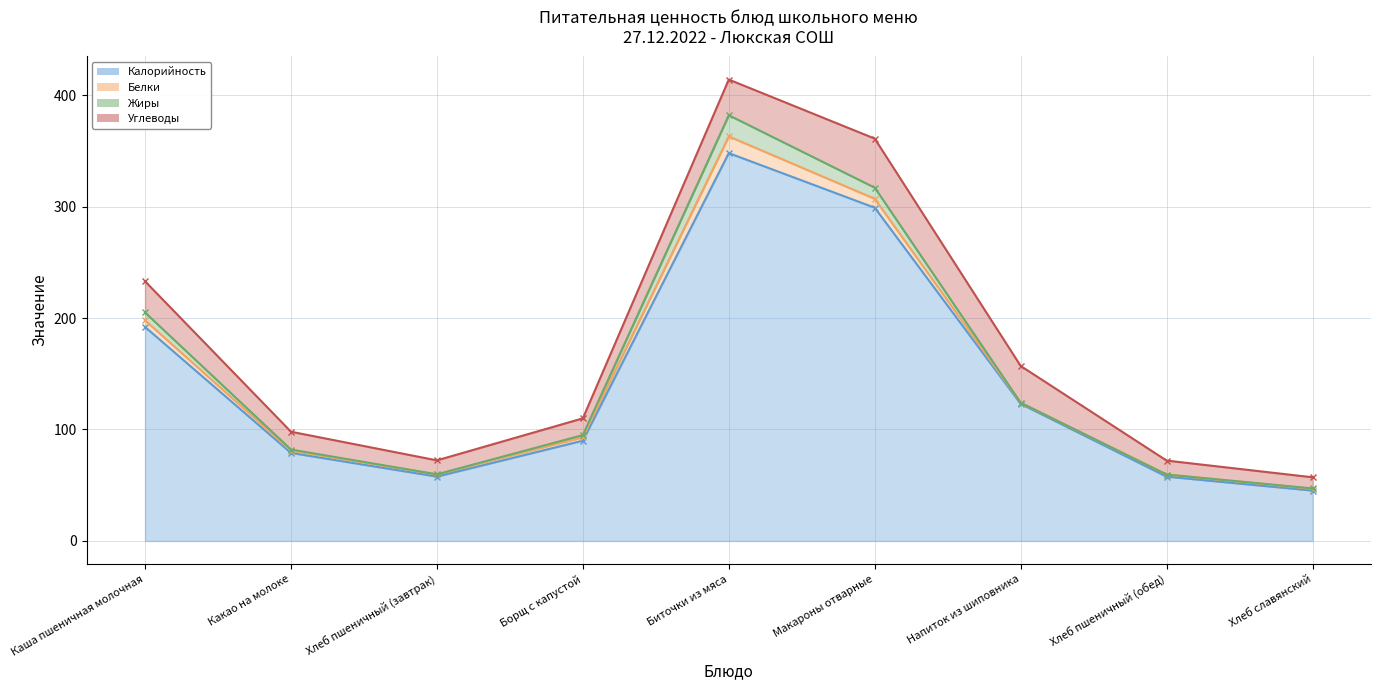

What is the label of the 9th point from the right?

Каша пшеничная молочная